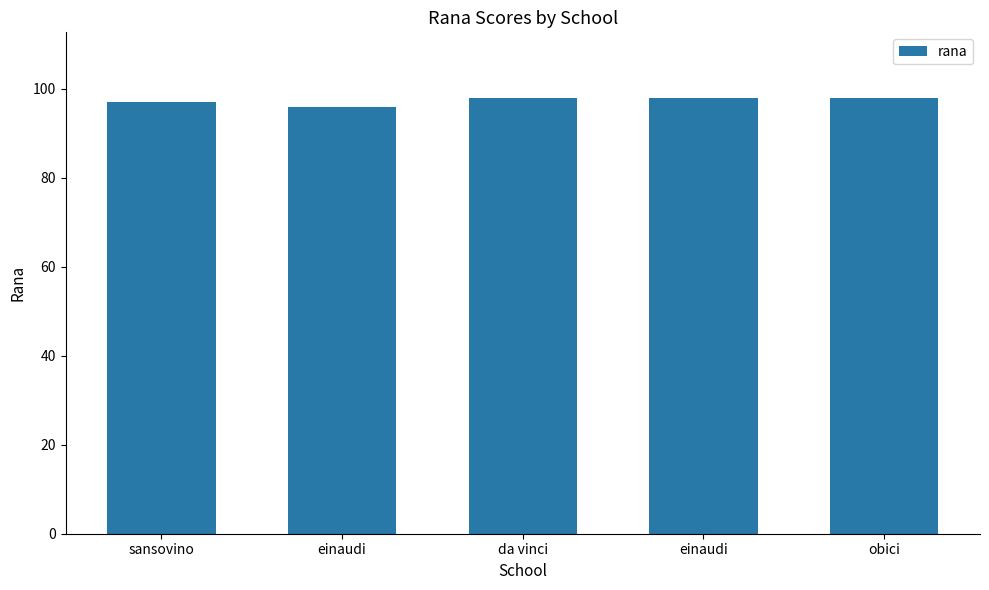

Which category has the lowest value across all series?

einaudi